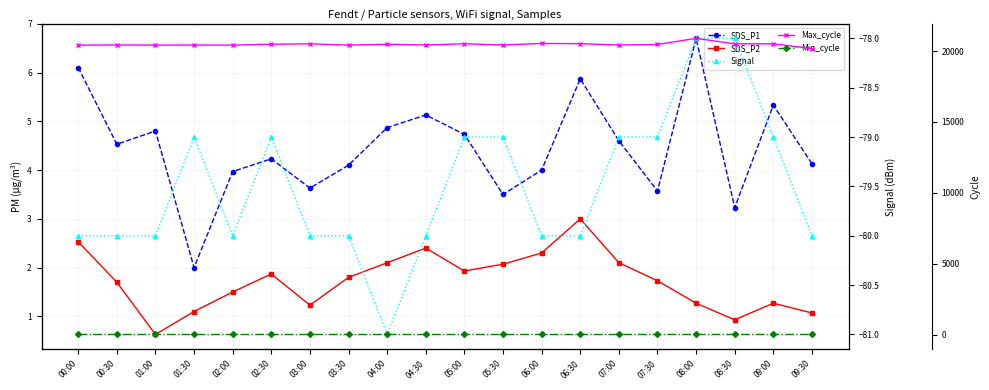

What position from the right is 06:00?

8